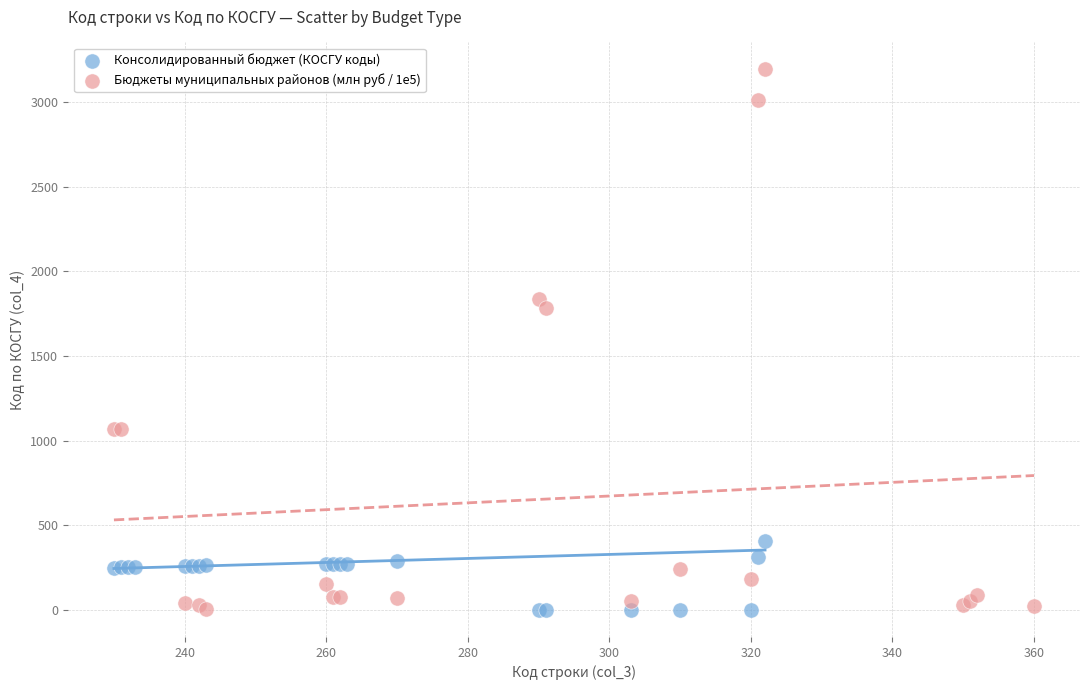

Which series reaches the maximum Y coordinate?

Бюджеты муниципальных районов (млн руб / 1e5)